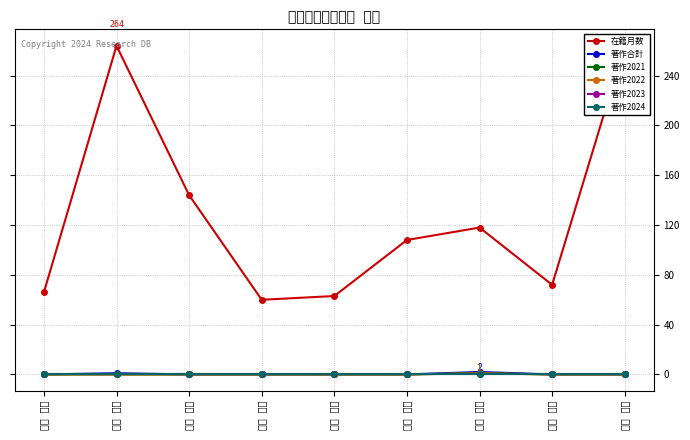

The 著作合計 series shows 0 at 楊河 宏章. True or false?

True